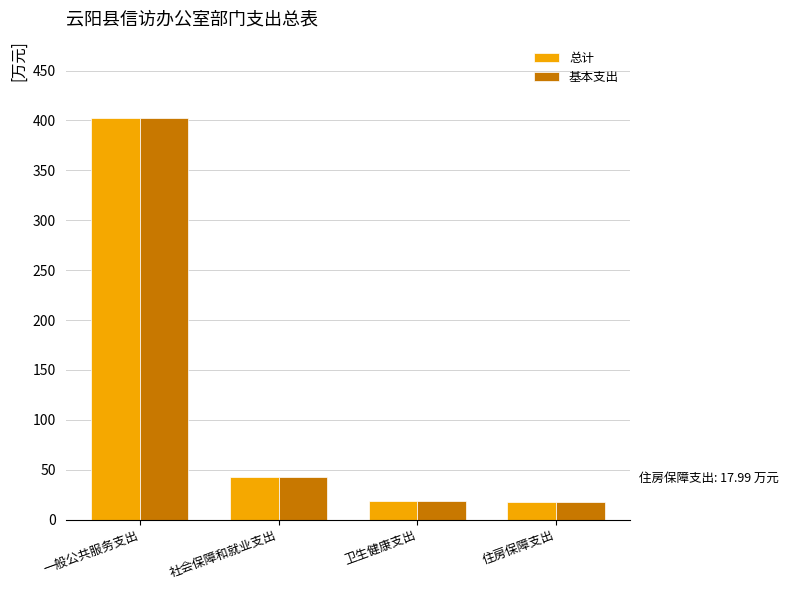

At which category is the sum across all series the highest?

一般公共服务支出